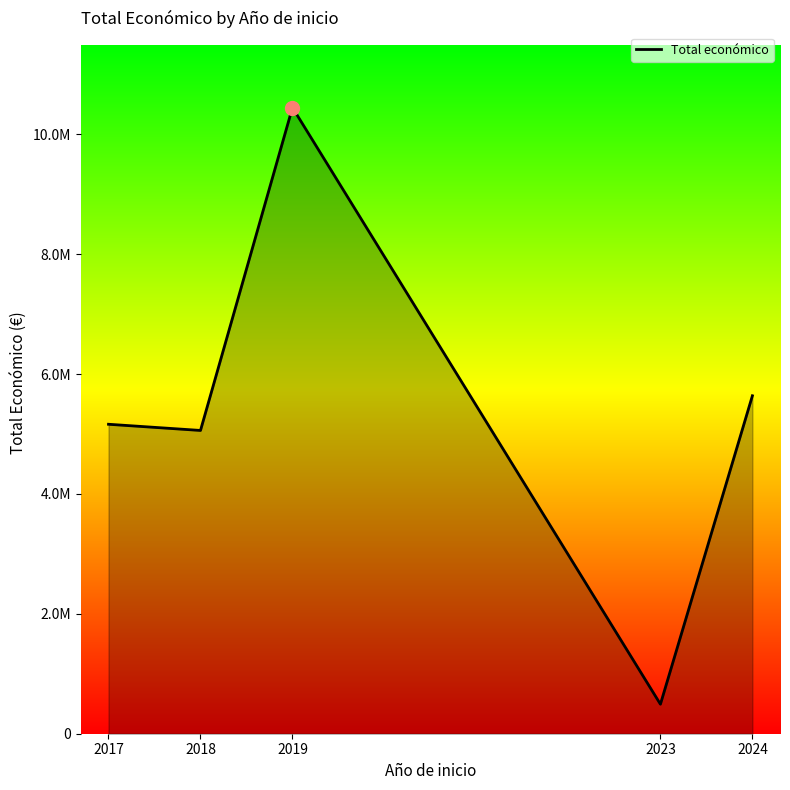

Does the chart display data point markers on the line(s)?

No